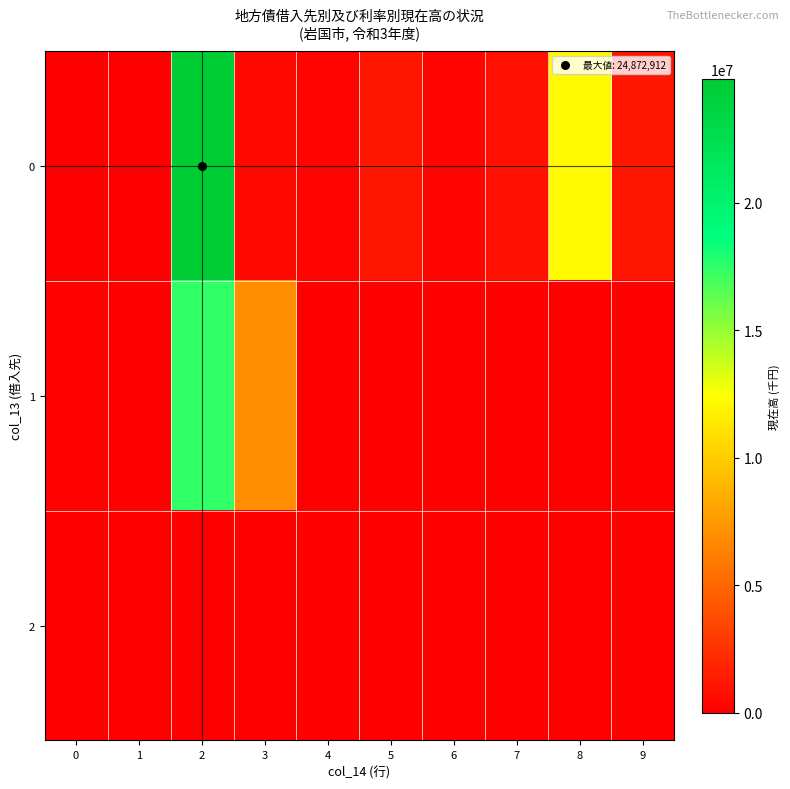

Rank the series at 2 from highest to lowest value.

0, 1, 2